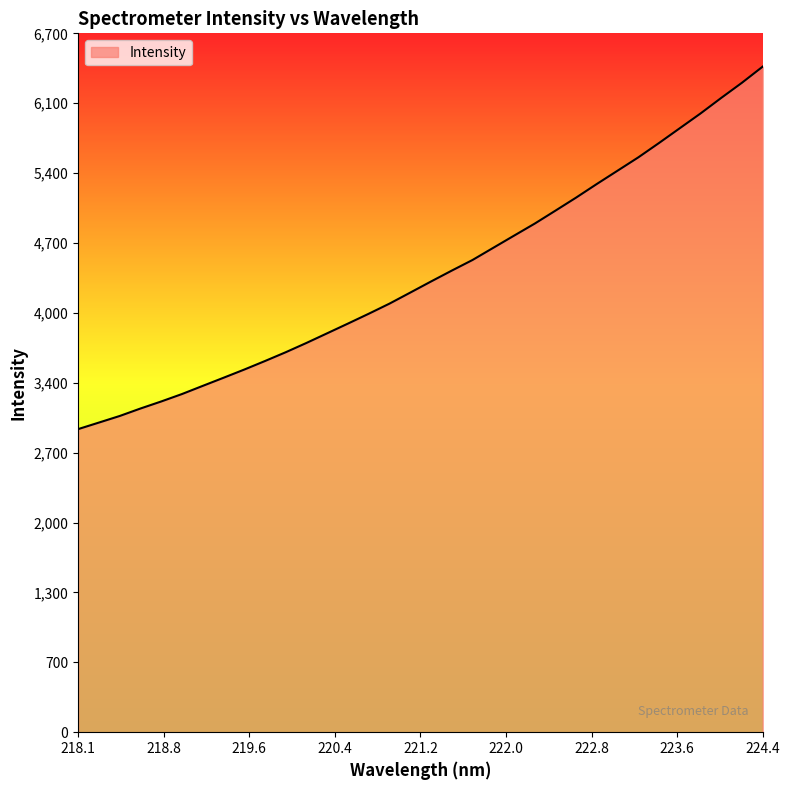

What is the smallest value displayed?

2923.5